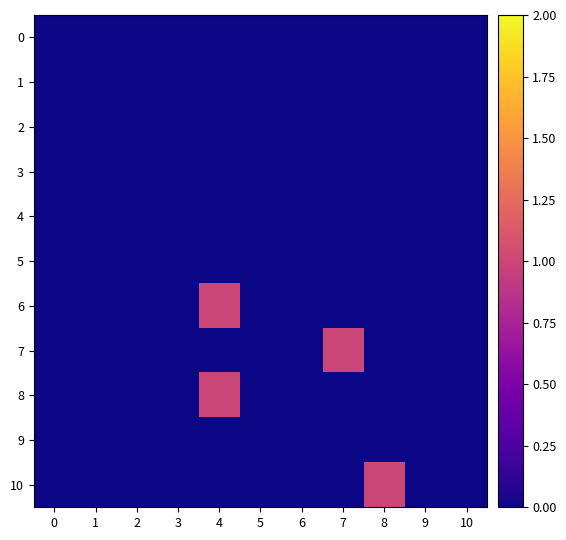

At 7, list the series in order from smallest to largest.

0, 1, 2, 3, 4, 5, 6, 8, 9, 10, 7